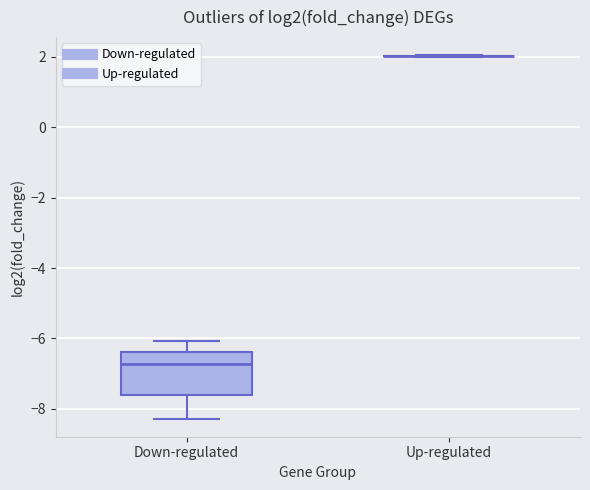

Which box is the tallest, from its lower edge to its upper edge?

Down-regulated